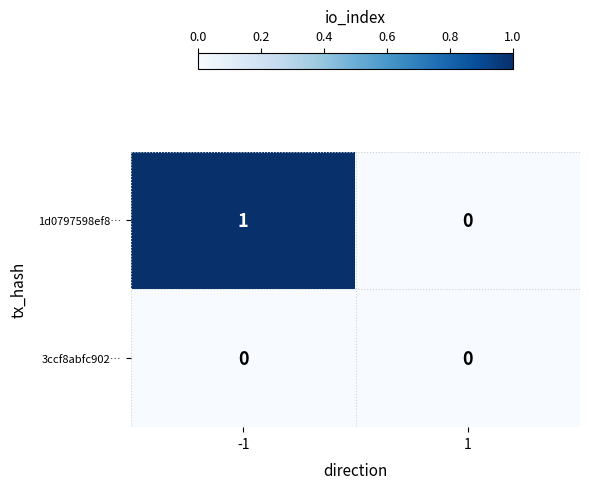

Reading left to right, transcribe all the data shown in this chart.

1d0797598ef8…: -1=1	1=0
3ccf8abfc902…: -1=0	1=0